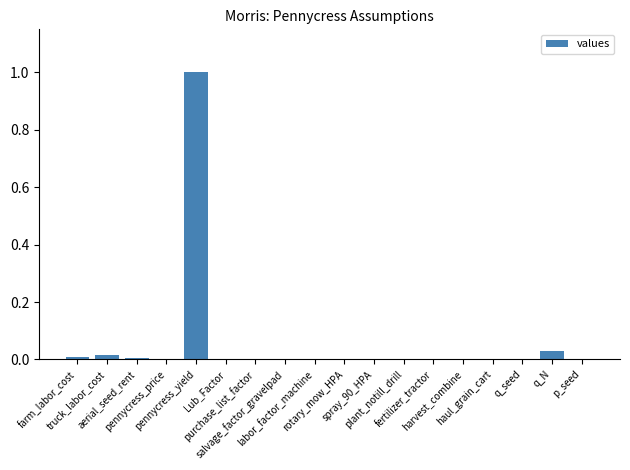

What is the maximum value shown in the chart?

1.0